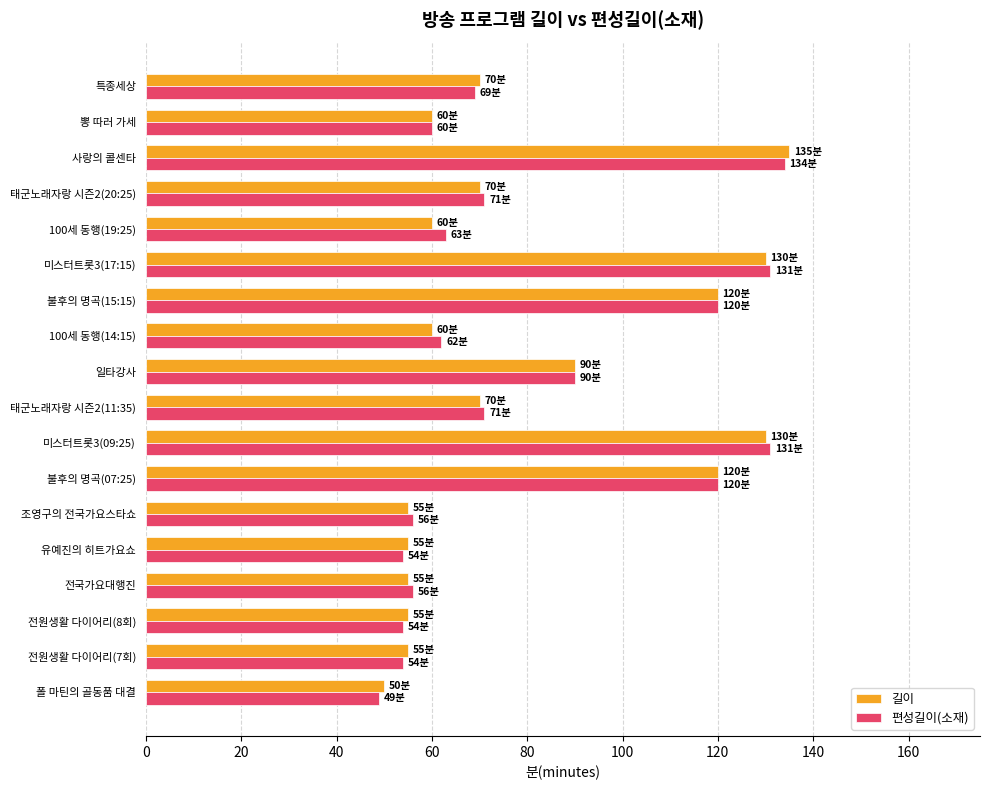

At which label is 길이 closest to 92?

일타강사